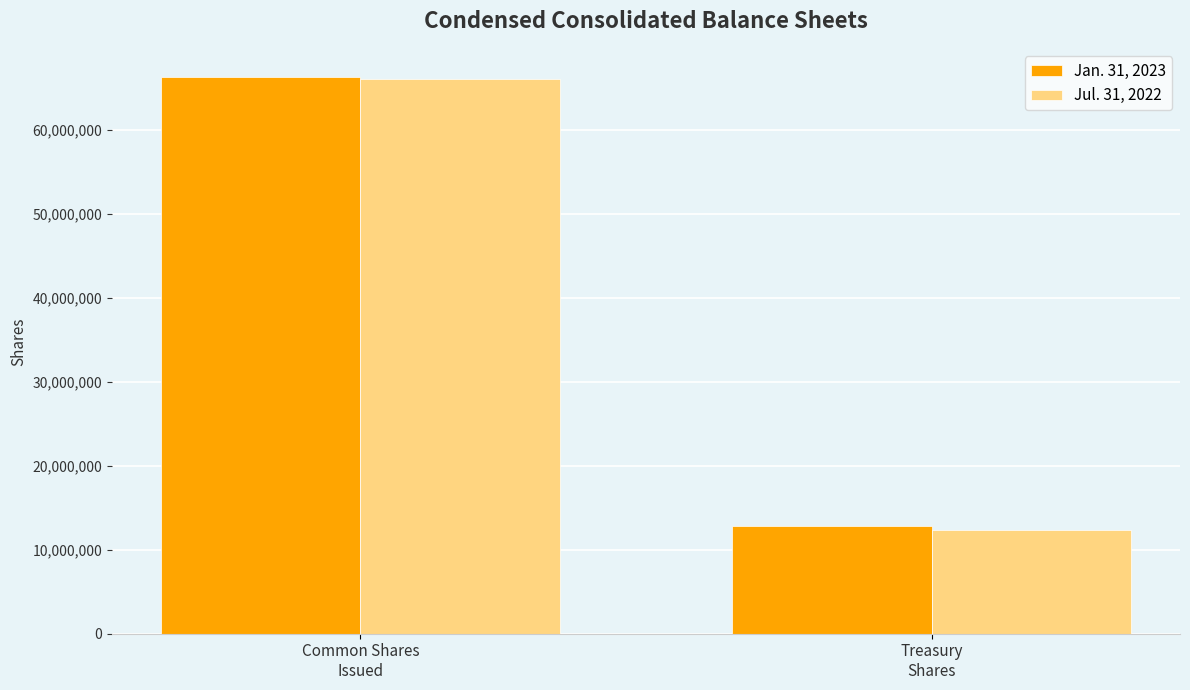

Rank the series at Treasury
Shares from highest to lowest value.

Jan. 31, 2023, Jul. 31, 2022